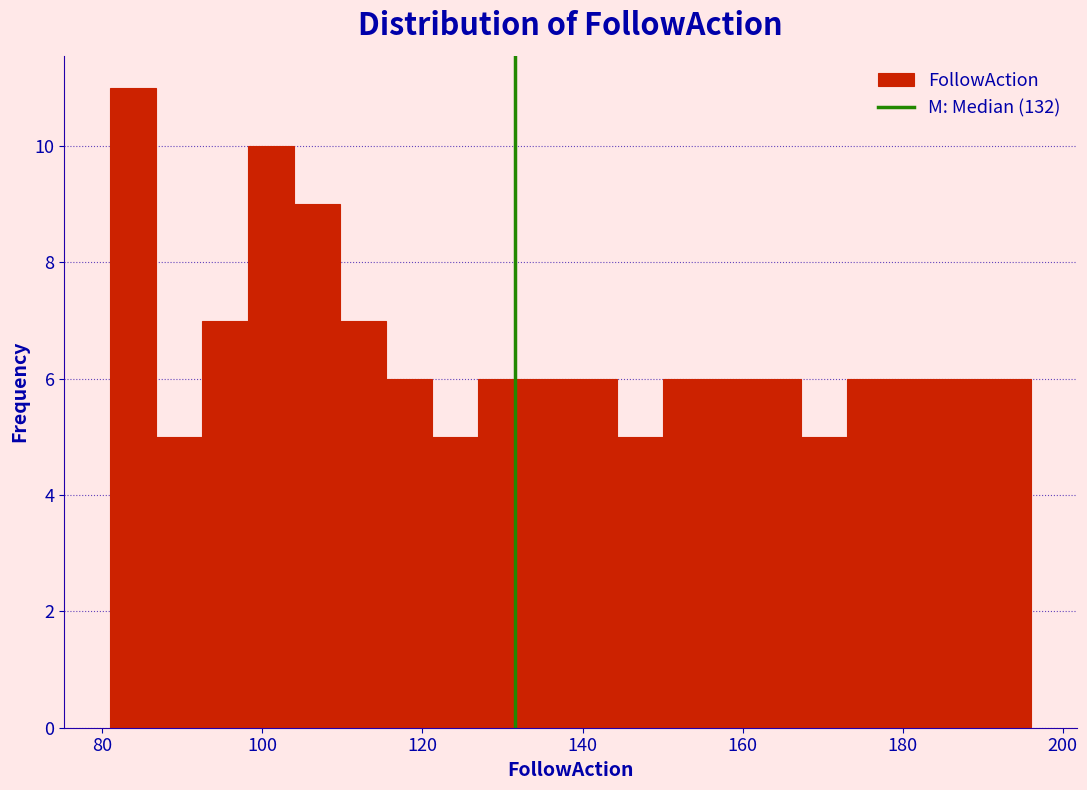

Read against the x-axis, roughly where is the centre of the tallest bar?

84